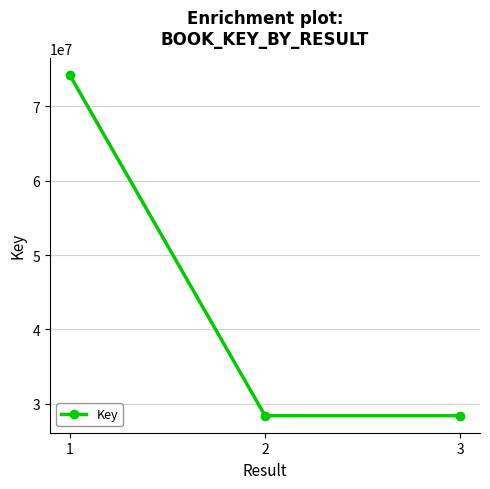

What is the difference between the values at 1 and 2?

45865963